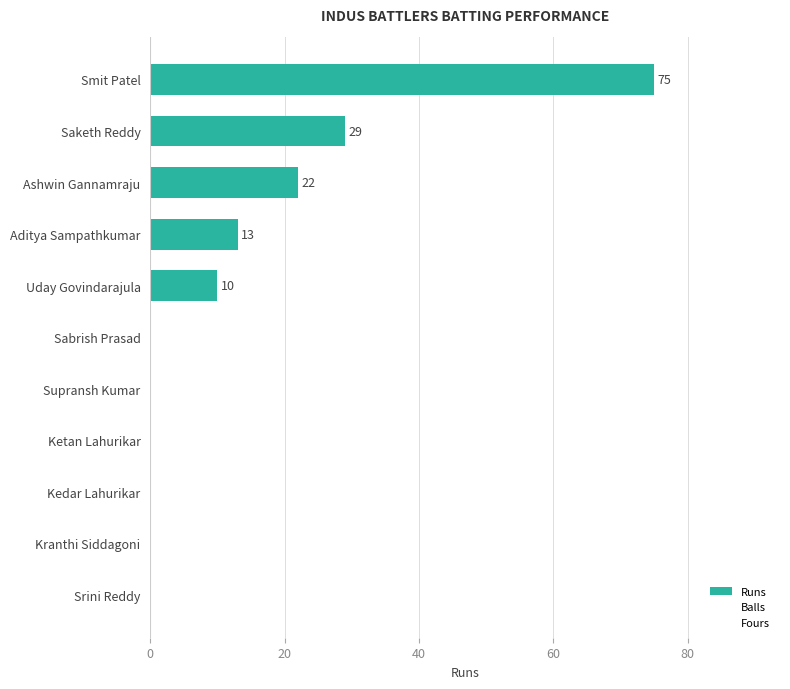

How many Balls values are between 0 and 16?

9